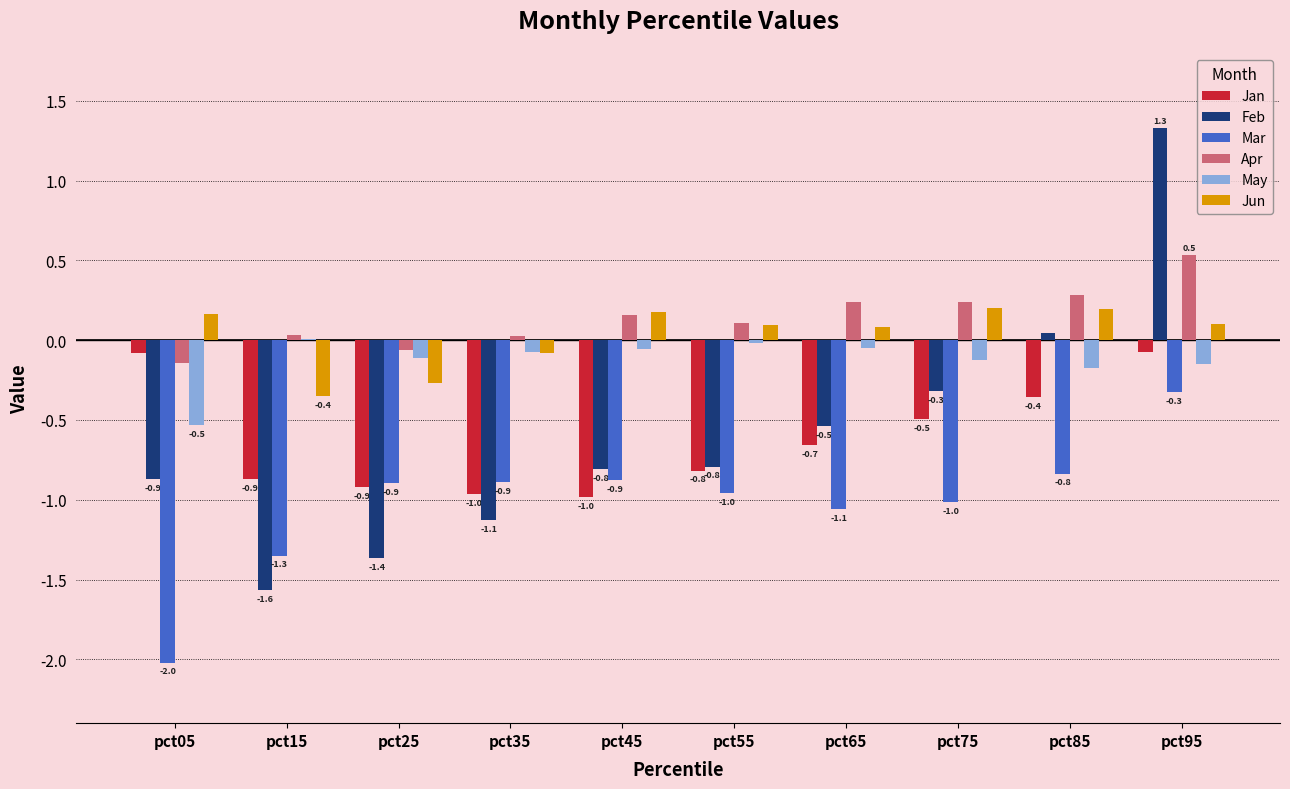

Count the number of categories in the chart.

10